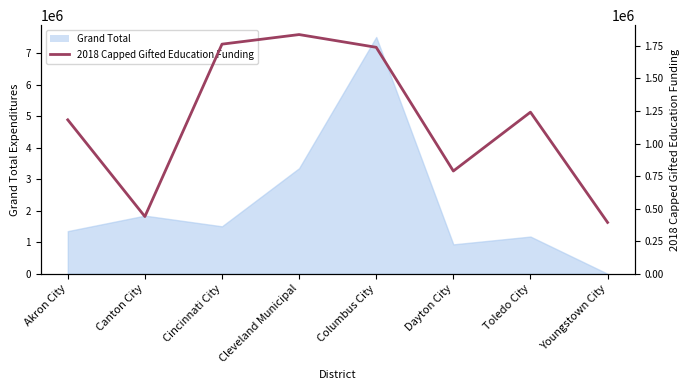

At which label is the value closest to 1115848?

Akron City